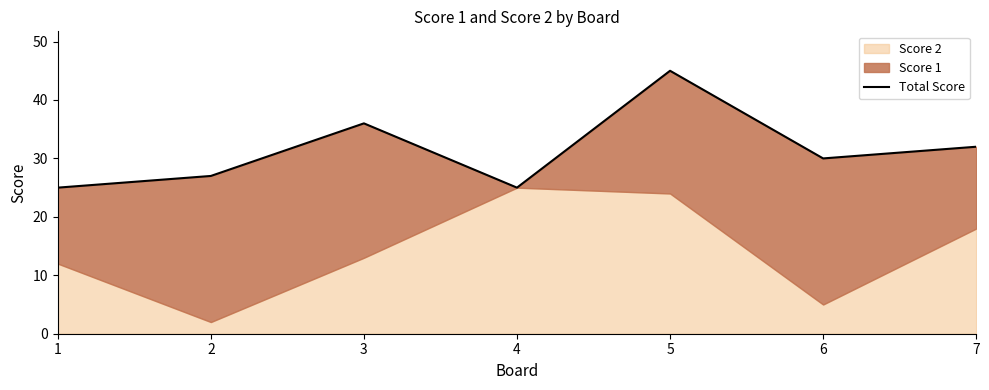

The chart shows a value of 30 at 6. True or false?

True